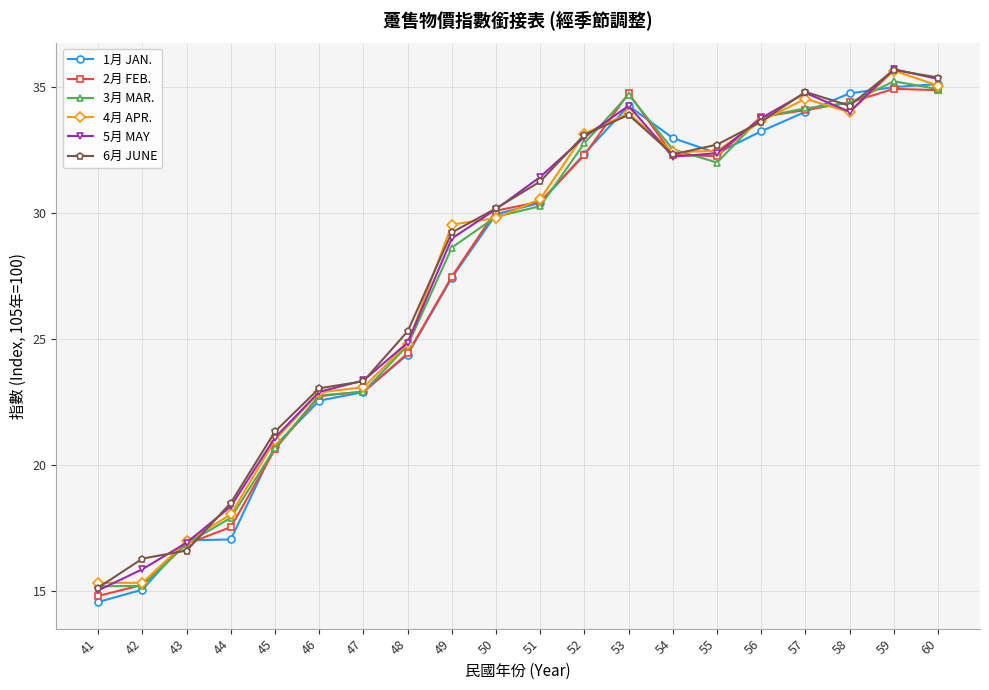

What is the value of the 4月 APR. point at the 4th from the left?

18.1